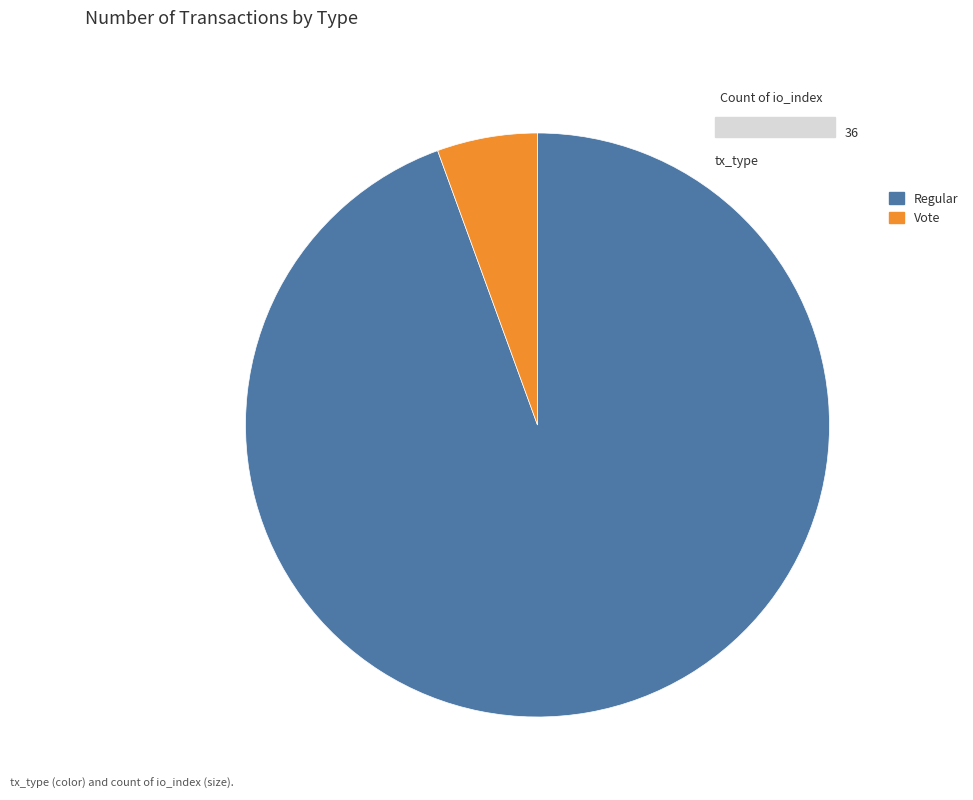

How many segments does this pie chart have?

2